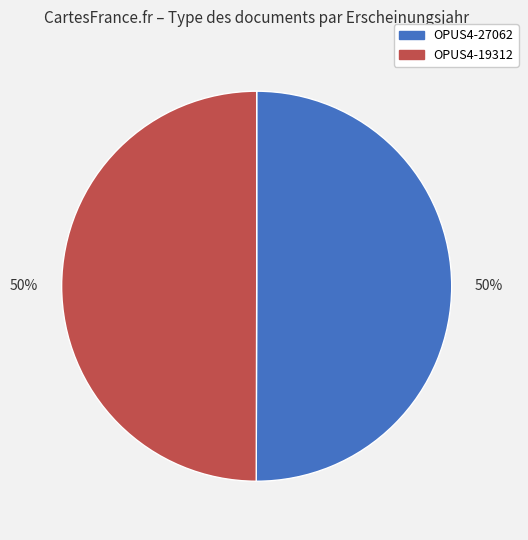

To the nearest percent, what is the average slice percentage?

50%